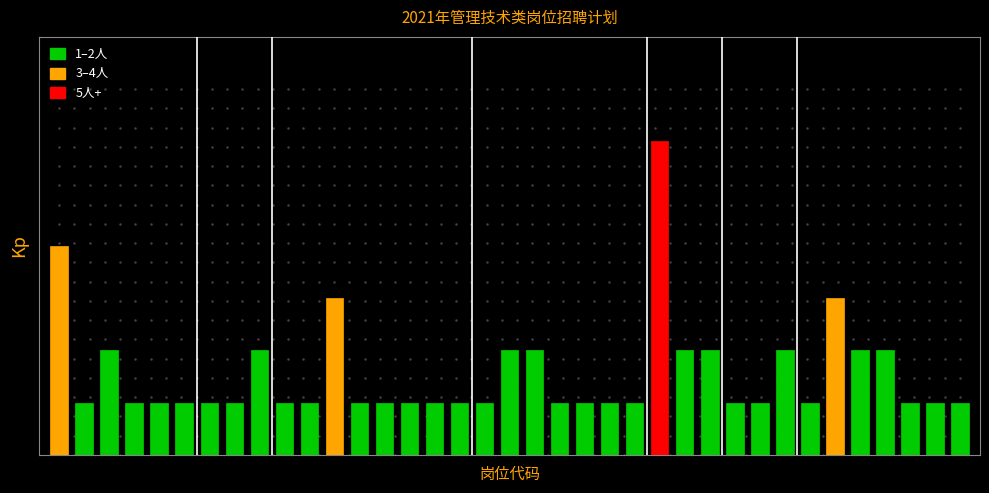

What is the average value?

2